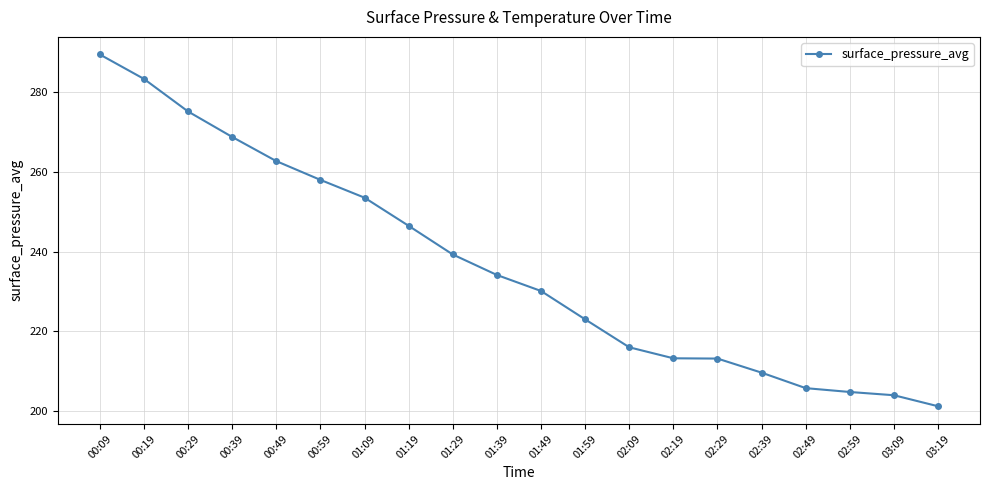

What is the average value?

236.6